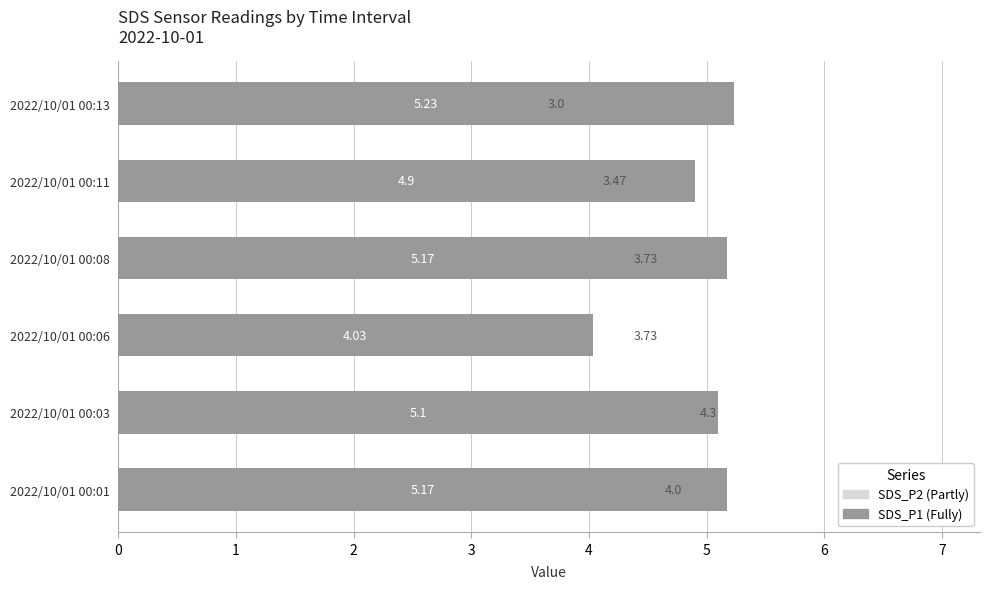

Is the value of SDS_P1 at 2022/10/01 00:11 greater than the value of SDS_P2 at 2022/10/01 00:06?

Yes